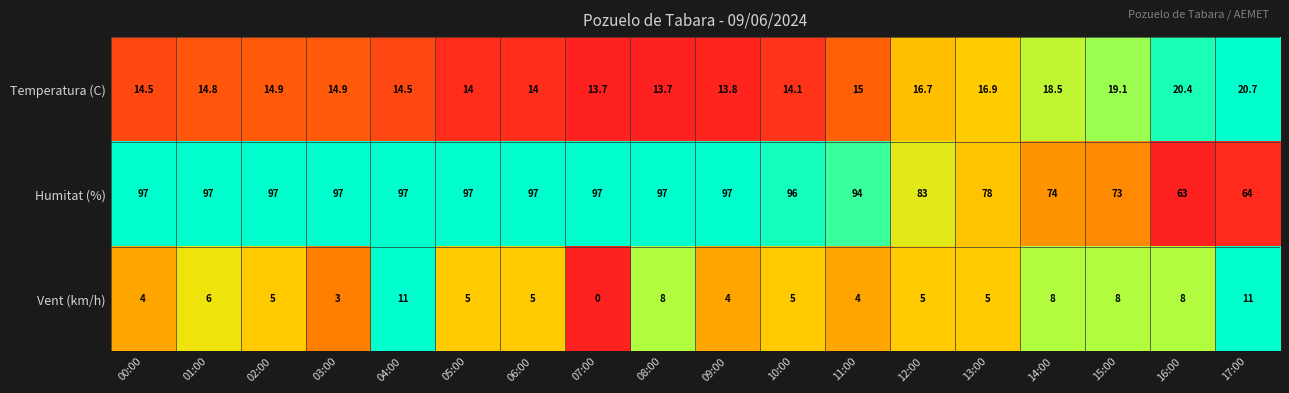

How many data points does each series have?

18